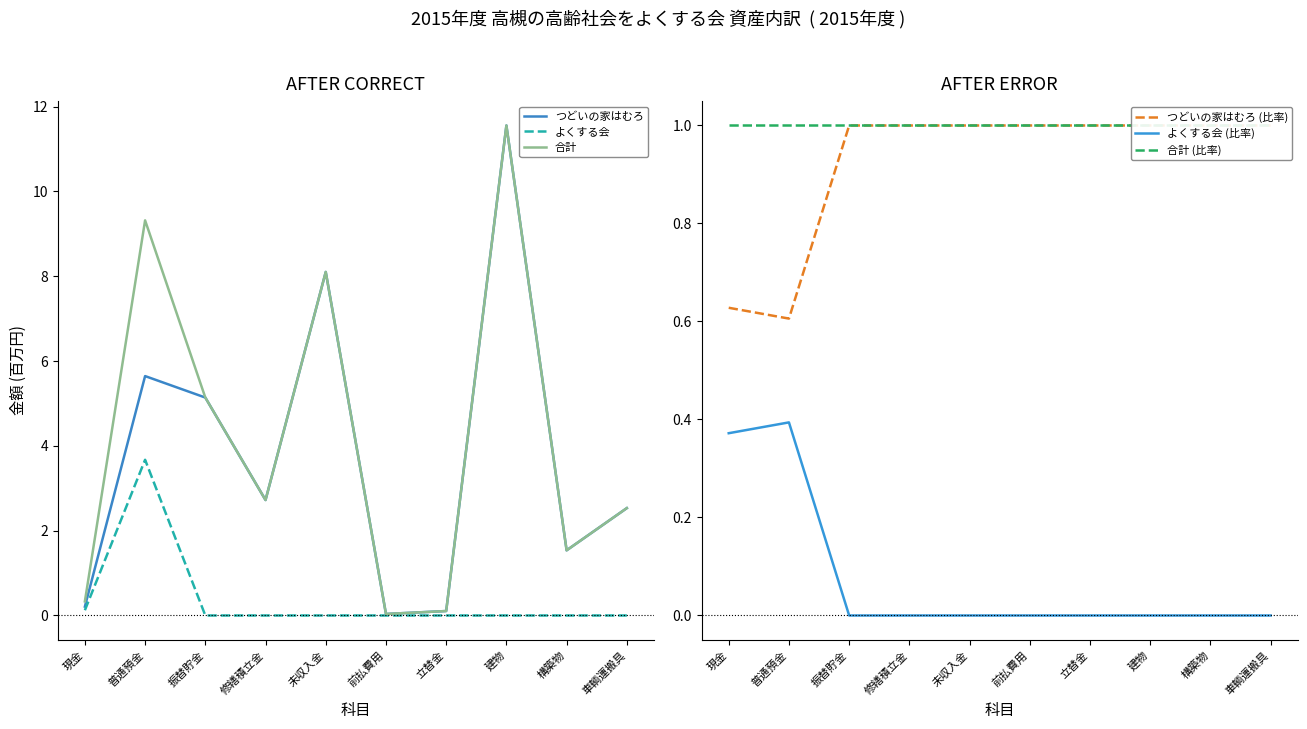

Is it true that 合計 equals 0.0 at 前払費用?

False